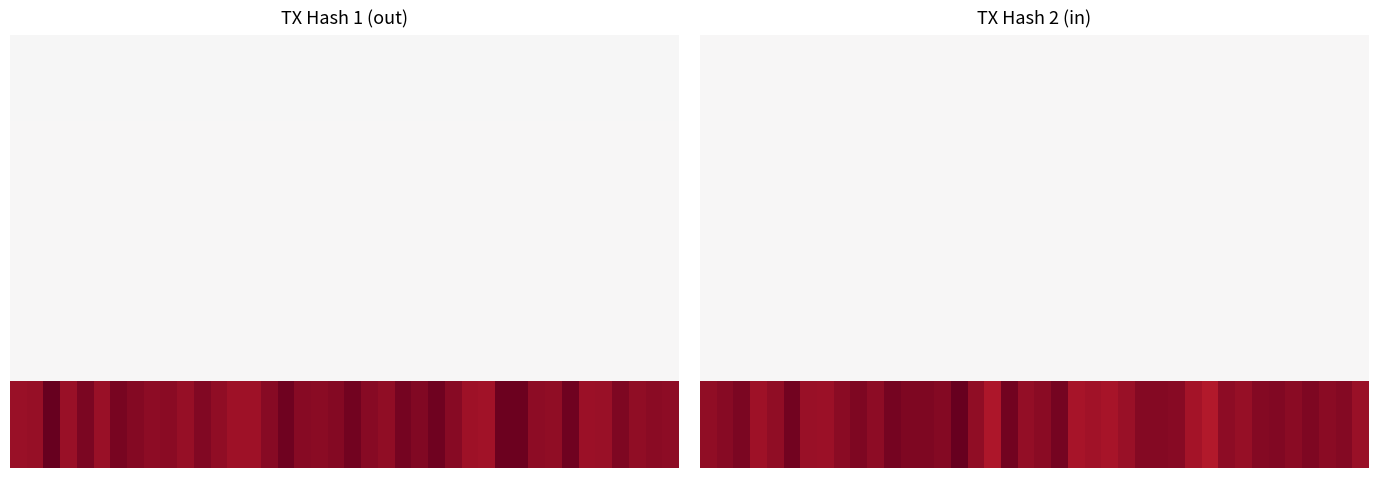

Which has a higher value, 24 or 34?

24